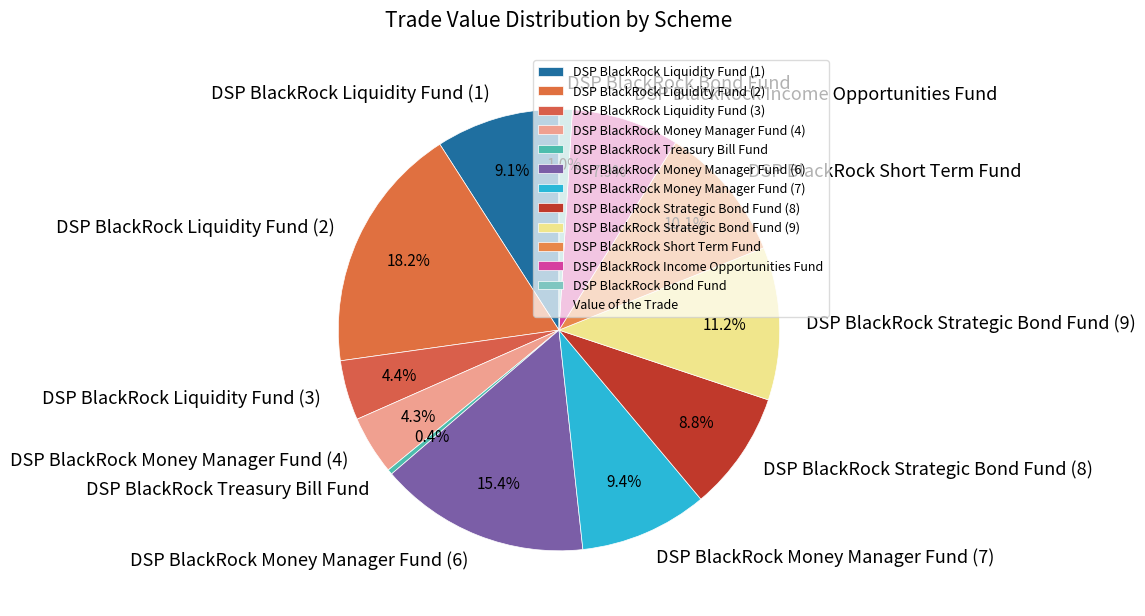

Does any single category account for the majority?

No